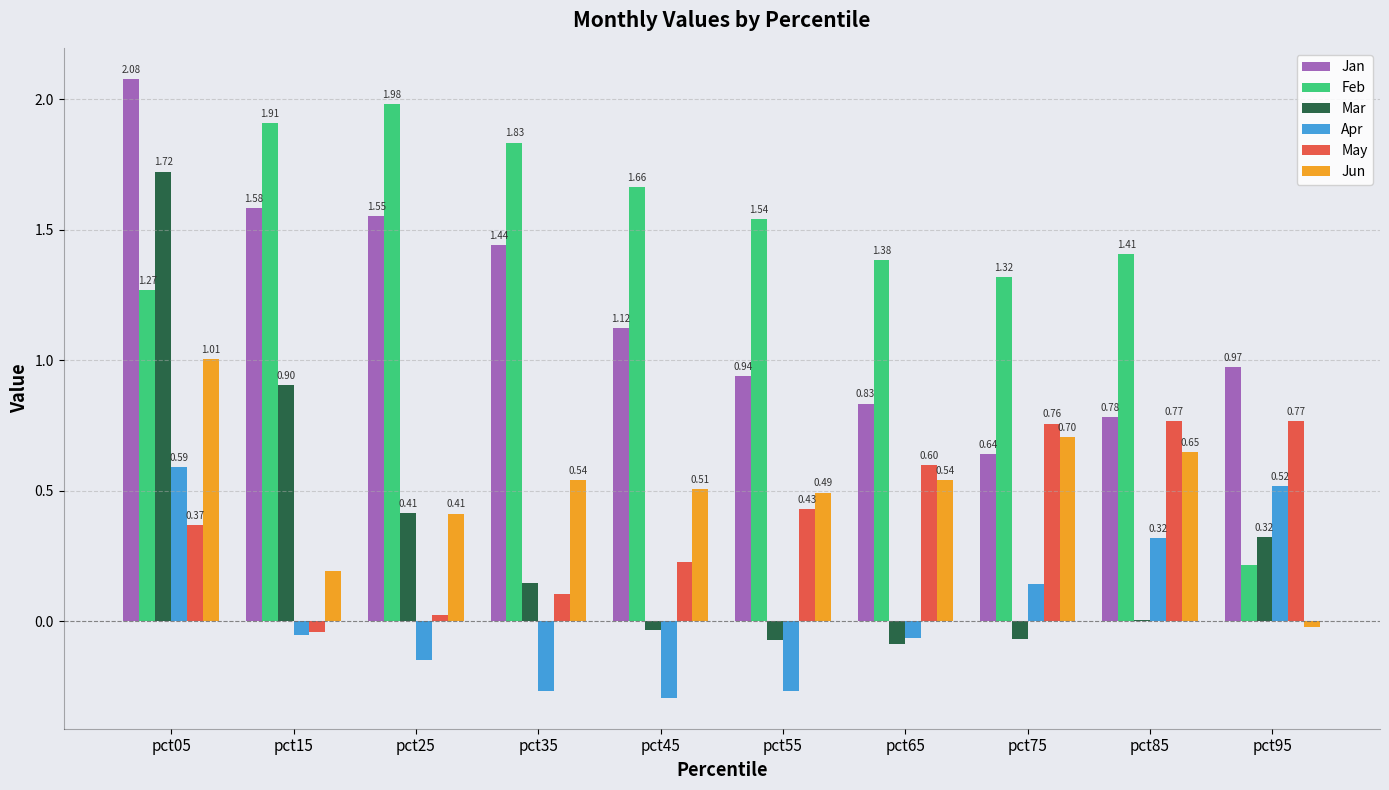

Between pct05 and pct65, which series saw the biggest shift?

Mar